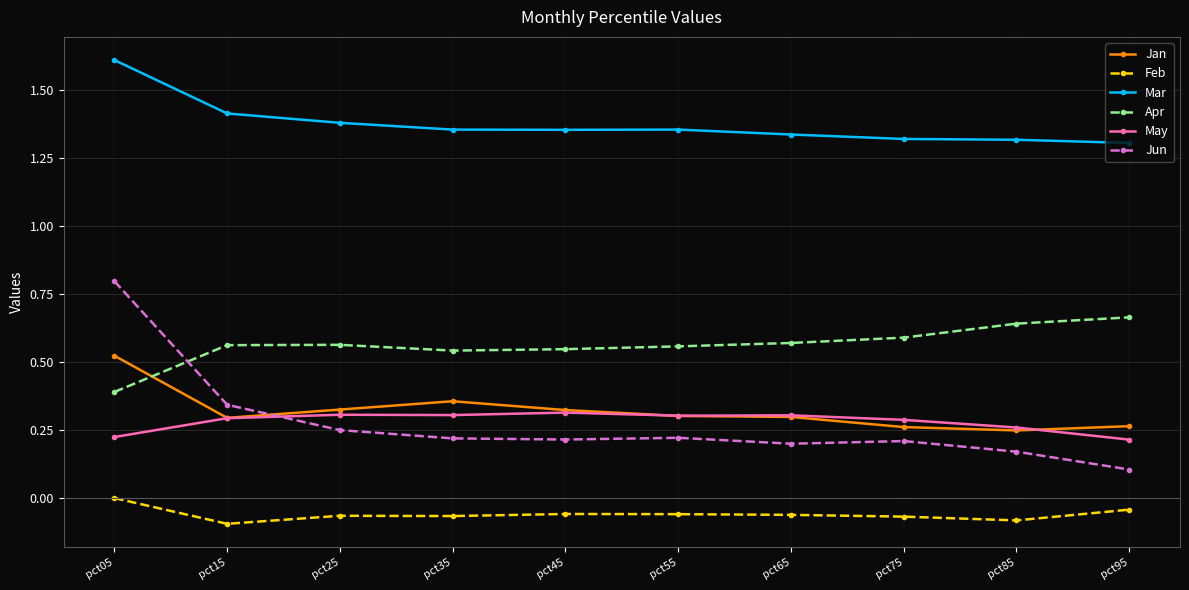

Does the chart have visible grid lines?

Yes